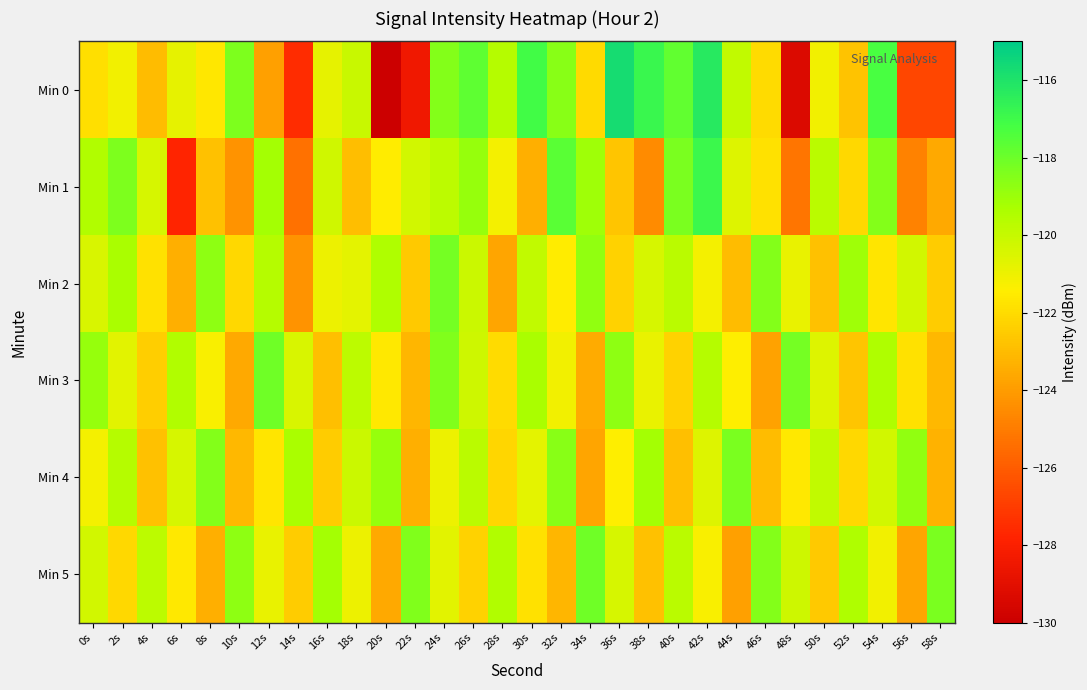

Reading left to right, transcribe all the data shown in this chart.

Min 0: 0s=-121.9	2s=-121.1	4s=-123.0	6s=-120.8	8s=-121.7	10s=-118.4	12s=-123.9	14s=-127.5	16s=-120.8	18s=-120.1	20s=-130.2	22s=-128.4	24s=-118.5	26s=-117.7	28s=-119.6	30s=-117.1	32s=-118.6	34s=-122.1	36s=-115.7	38s=-116.9	40s=-117.8	42s=-116.2	44s=-119.9	46s=-122.0	48s=-129.3	50s=-121.2	52s=-122.8	54s=-117.3	56s=-126.7	58s=-126.7
Min 1: 0s=-119.5	2s=-118.4	4s=-120.4	6s=-127.8	8s=-122.8	10s=-124.3	12s=-119.2	14s=-125.3	16s=-120.2	18s=-123.0	20s=-121.5	22s=-120.3	24s=-119.8	26s=-118.9	28s=-121.2	30s=-123.4	32s=-117.6	34s=-119.1	36s=-122.7	38s=-124.5	40s=-118.3	42s=-116.9	44s=-120.6	46s=-121.8	48s=-125.2	50s=-119.7	52s=-122.1	54s=-118.5	56s=-124.8	58s=-123.6
Min 2: 0s=-120.5	2s=-119.3	4s=-121.8	6s=-123.4	8s=-118.7	10s=-122.1	12s=-119.6	14s=-124.3	16s=-121.0	18s=-120.8	20s=-119.4	22s=-122.6	24s=-118.2	26s=-120.1	28s=-123.7	30s=-119.9	32s=-121.5	34s=-118.8	36s=-122.3	38s=-120.4	40s=-119.7	42s=-121.2	44s=-123.0	46s=-118.5	48s=-120.9	50s=-122.8	52s=-119.1	54s=-121.7	56s=-120.3	58s=-122.5
Min 3: 0s=-118.9	2s=-120.7	4s=-122.4	6s=-119.5	8s=-121.3	10s=-123.6	12s=-118.1	14s=-120.5	16s=-122.9	18s=-119.8	20s=-121.6	22s=-123.2	24s=-118.4	26s=-120.2	28s=-122.0	30s=-119.3	32s=-121.1	34s=-123.5	36s=-118.7	38s=-120.9	40s=-122.3	42s=-119.6	44s=-121.4	46s=-123.8	48s=-118.2	50s=-120.6	52s=-122.7	54s=-119.4	56s=-121.8	58s=-123.1
Min 4: 0s=-121.2	2s=-119.6	4s=-122.8	6s=-120.4	8s=-118.5	10s=-123.1	12s=-121.7	14s=-119.3	16s=-122.5	18s=-120.1	20s=-118.9	22s=-123.4	24s=-121.0	26s=-119.7	28s=-122.2	30s=-120.8	32s=-118.6	34s=-123.7	36s=-121.4	38s=-119.2	40s=-122.9	42s=-120.6	44s=-118.3	46s=-123.0	48s=-121.6	50s=-119.9	52s=-122.1	54s=-120.3	56s=-118.8	58s=-123.3
Min 5: 0s=-120.3	2s=-122.1	4s=-119.8	6s=-121.6	8s=-123.4	10s=-118.7	12s=-120.9	14s=-122.5	16s=-119.2	18s=-121.0	20s=-123.6	22s=-118.4	24s=-120.7	26s=-122.3	28s=-119.5	30s=-121.8	32s=-123.2	34s=-118.1	36s=-120.4	38s=-122.8	40s=-119.7	42s=-121.3	44s=-123.9	46s=-118.5	48s=-120.2	50s=-122.6	52s=-119.4	54s=-121.1	56s=-123.7	58s=-118.3